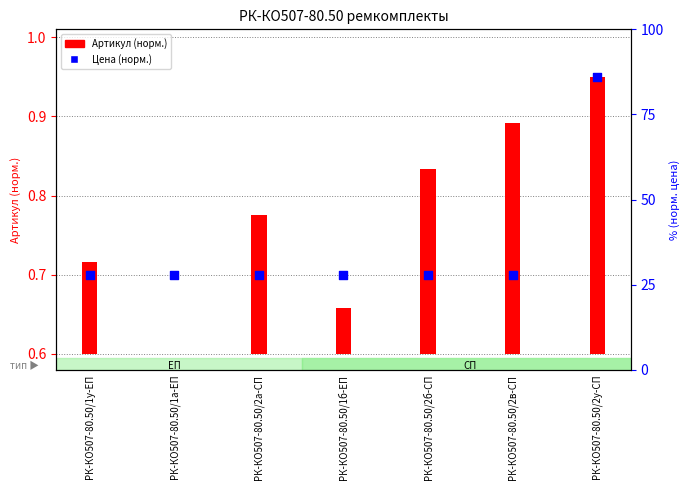

Which series contains the highest Y value?

Цена (норм.)